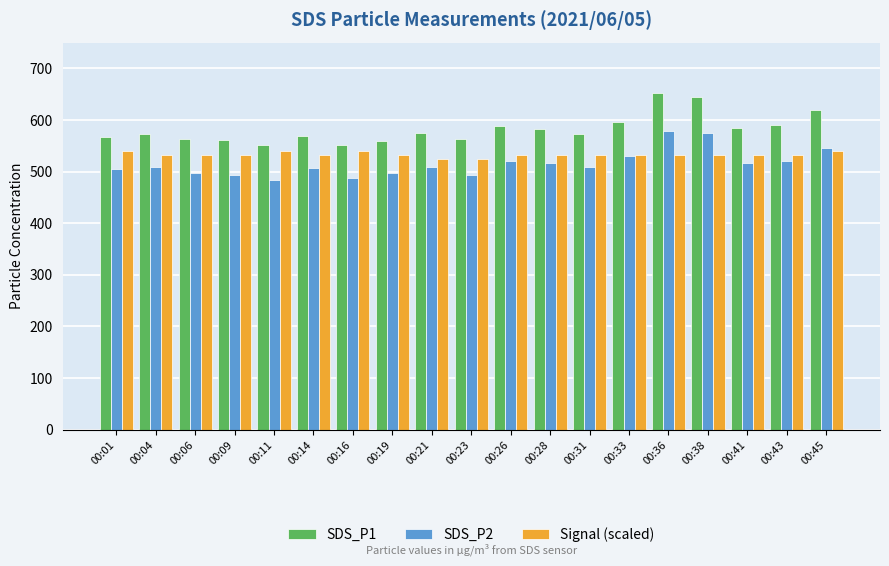

The value of Signal (scaled) at 00:14 is 532.0. True or false?

True